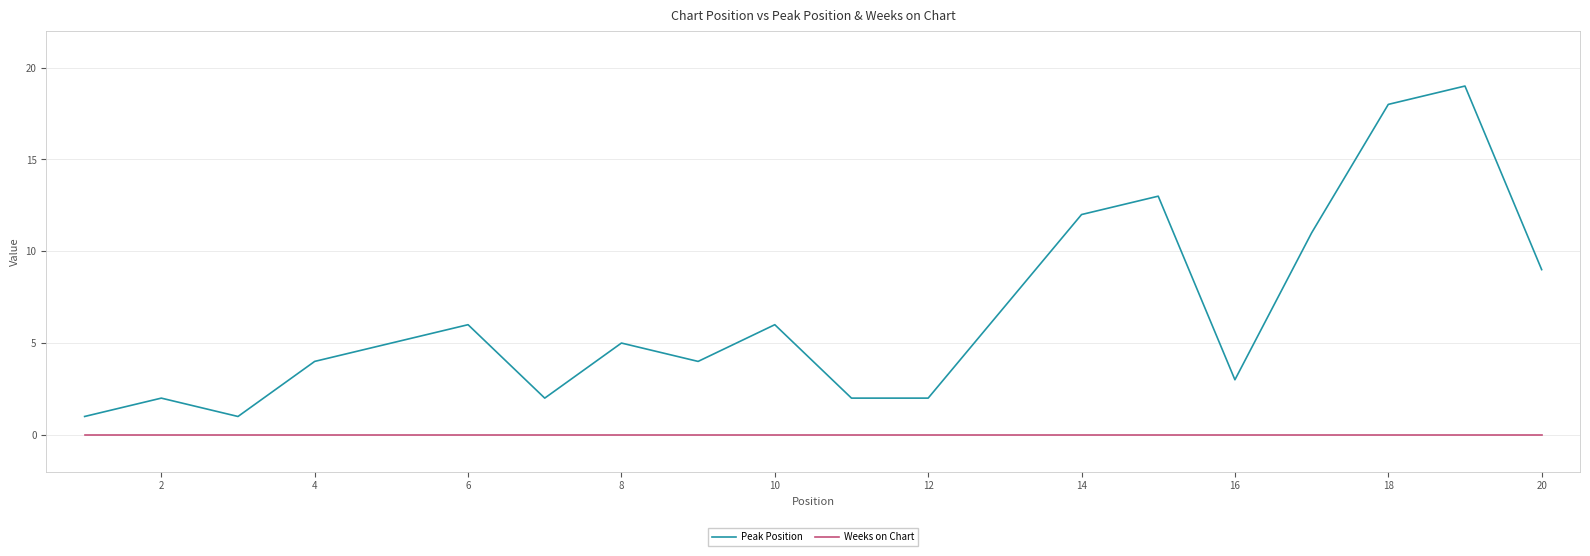

In Peak Position, how many points are higher than both neighbors (excluding endpoints)?

6